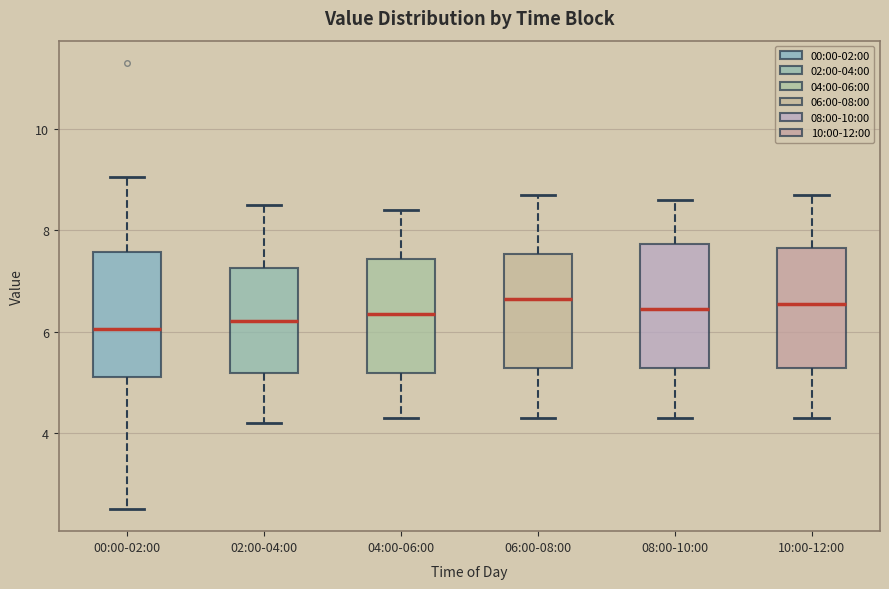

Where is the upper edge of the box for 10:00-12:00 on the y-axis? The values are not printed on the chart, so give them approximately, as read against the axis.

7.6